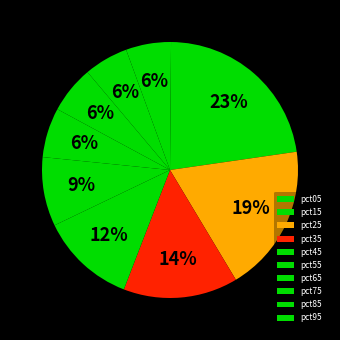

How many segments does this pie chart have?

10